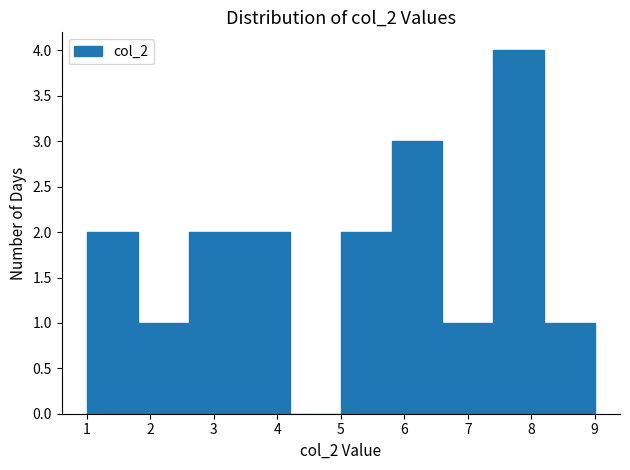

How tall is the bar that spans 1.8 to 2.6 on the x-axis? The values are not printed on the chart, so give them approximately, as read against the axis.

1